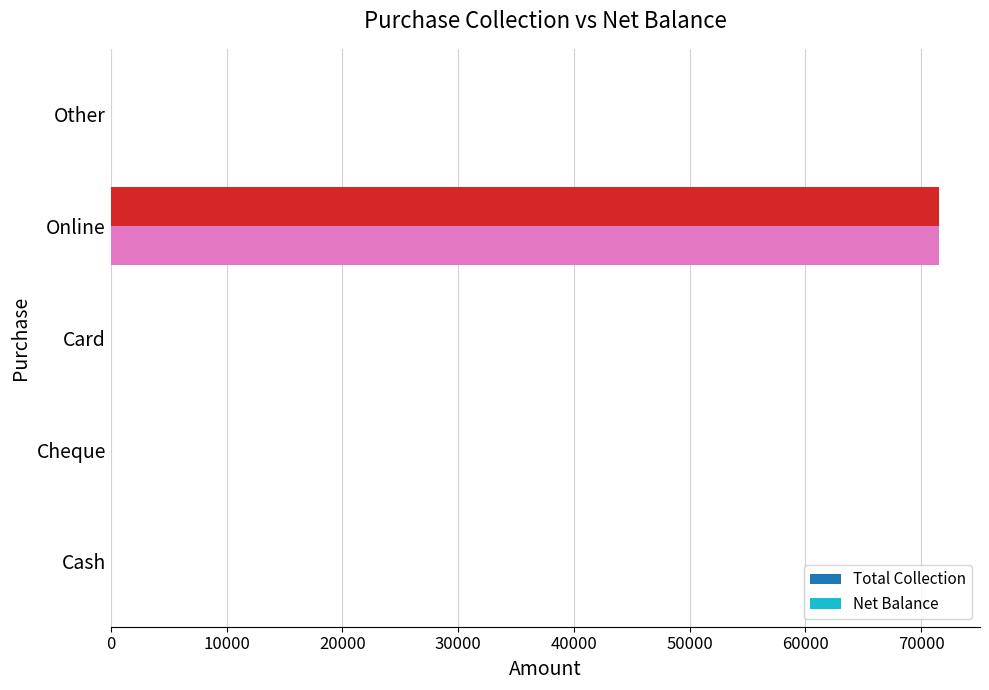

True or false: Net Balance has a value of 0 at Card.

True